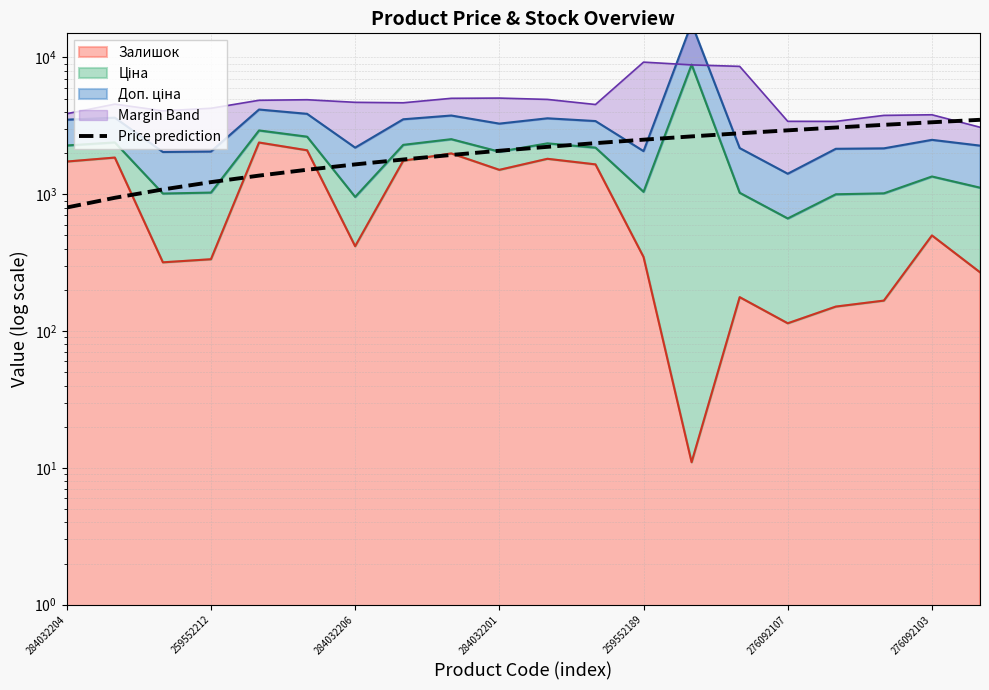

The value at 284032206 is 496.3. True or false?

False